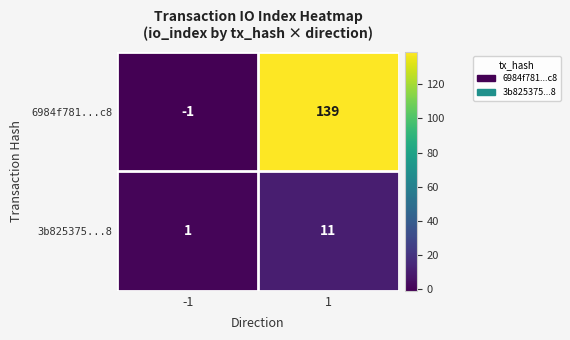

Count the number of data series in this chart.

2